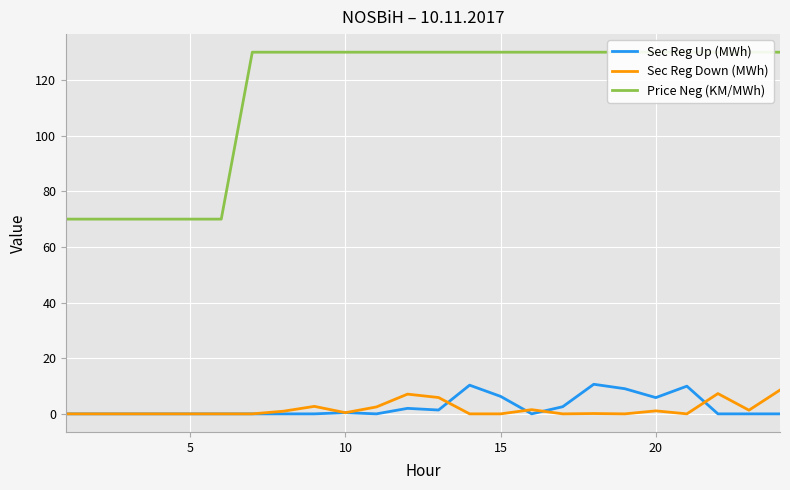

Which series has the widest spread of values?

Price Neg (KM/MWh)